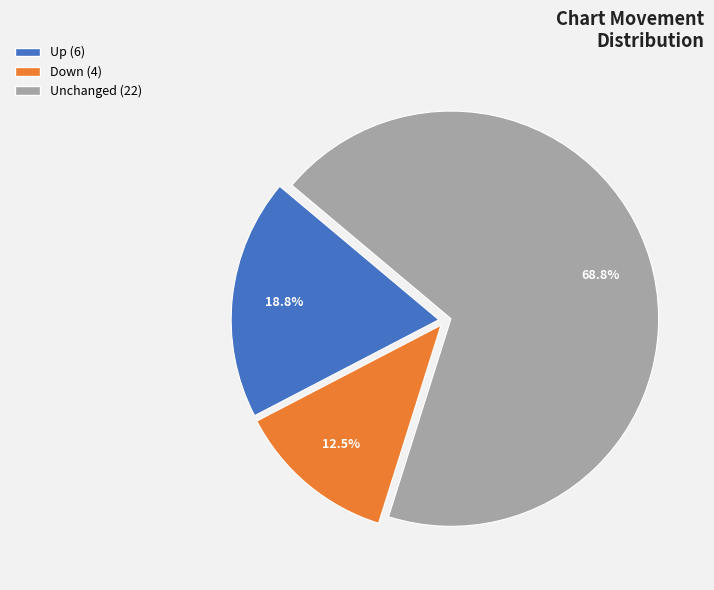

How many segments does this pie chart have?

3